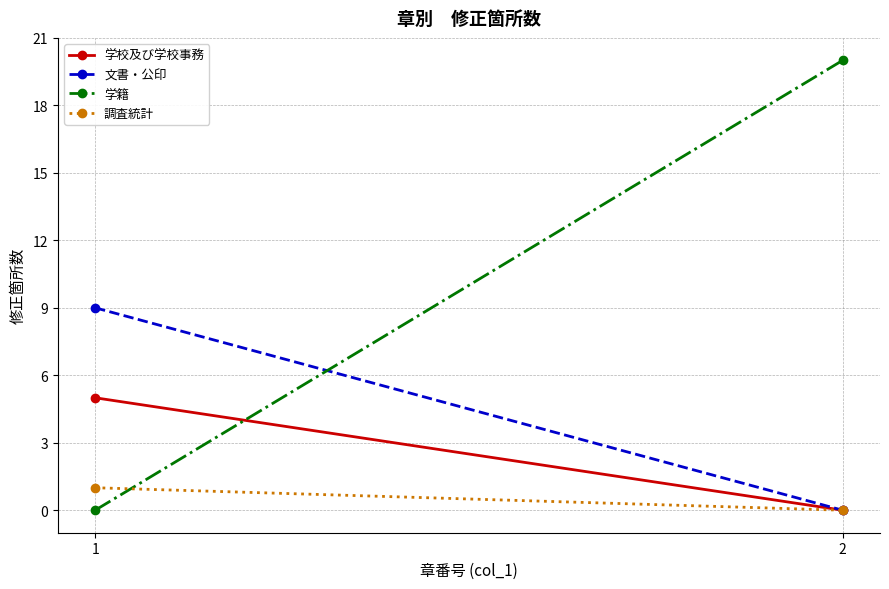

How many data points in 学籍 are less than 20?

1